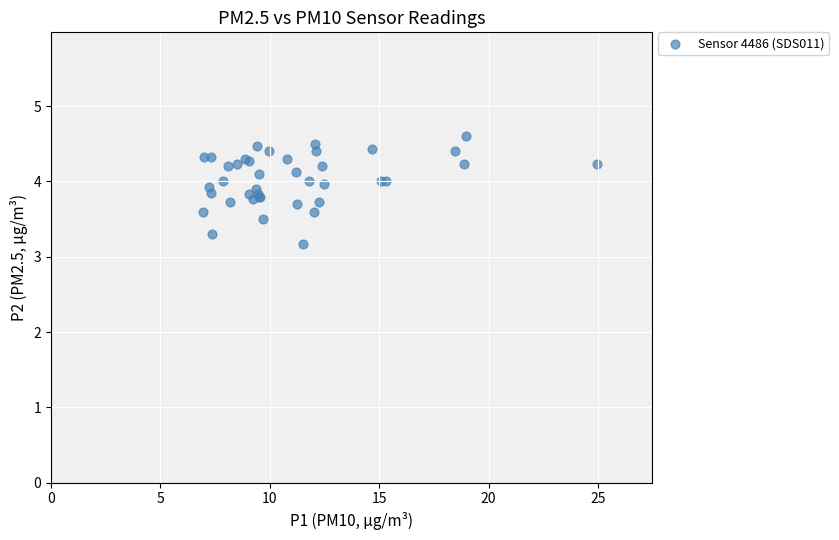

What Y value in the scatter plot is closest to 3?

3.2